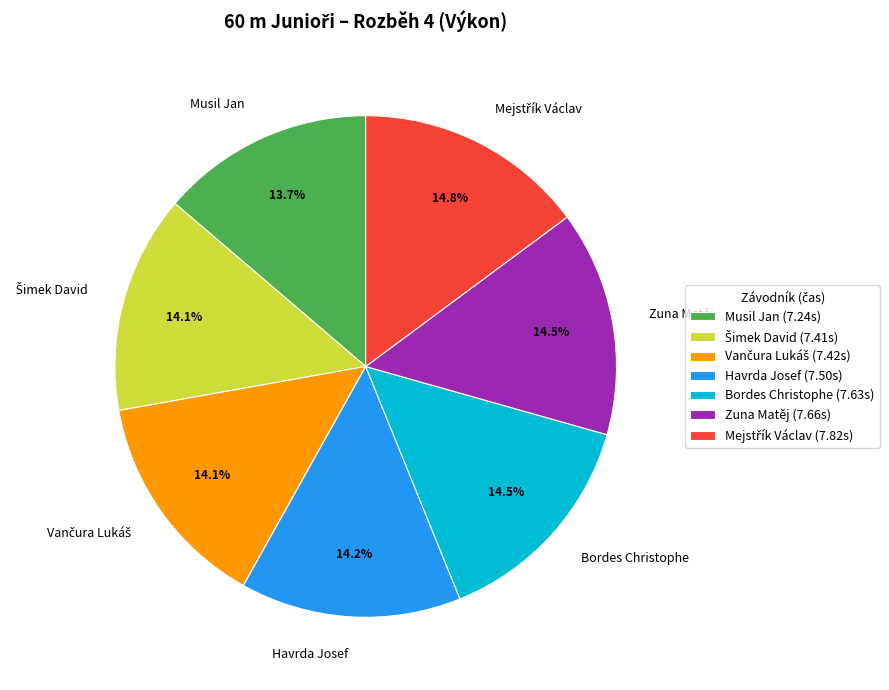

Which has a higher value, Musil Jan or Zuna Matěj?

Zuna Matěj